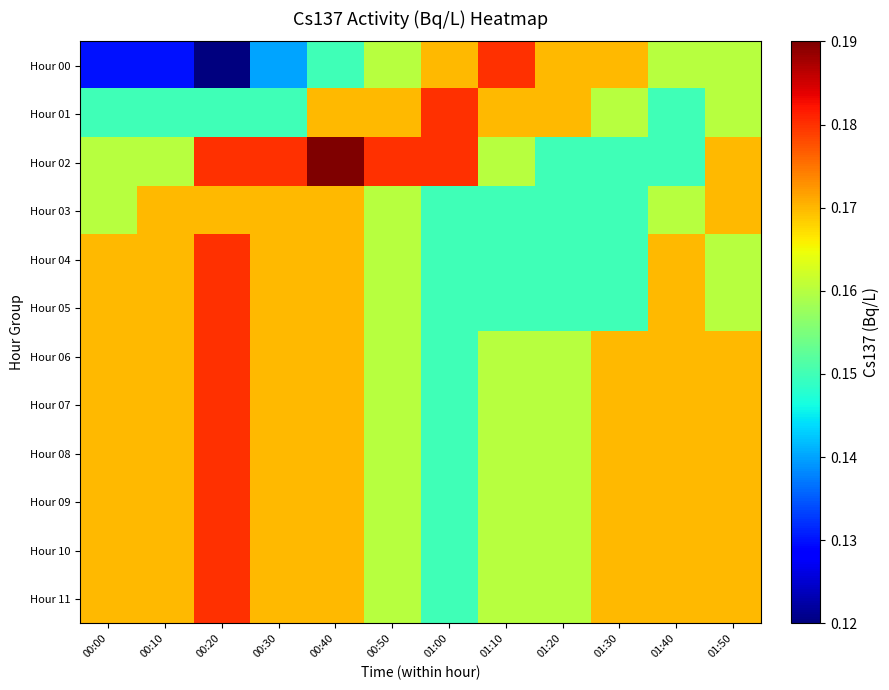

Between 00:00 and 00:40, which series saw the biggest shift?

Hour 02